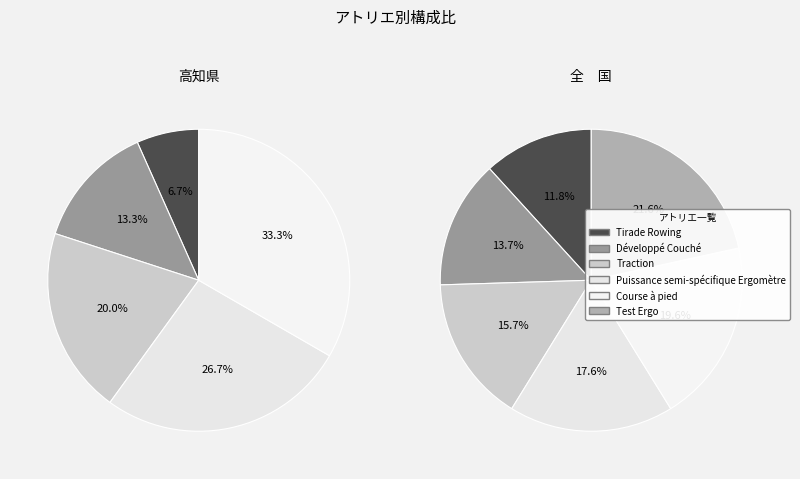

What is the smallest slice in the pie chart?

Tirade Rowing